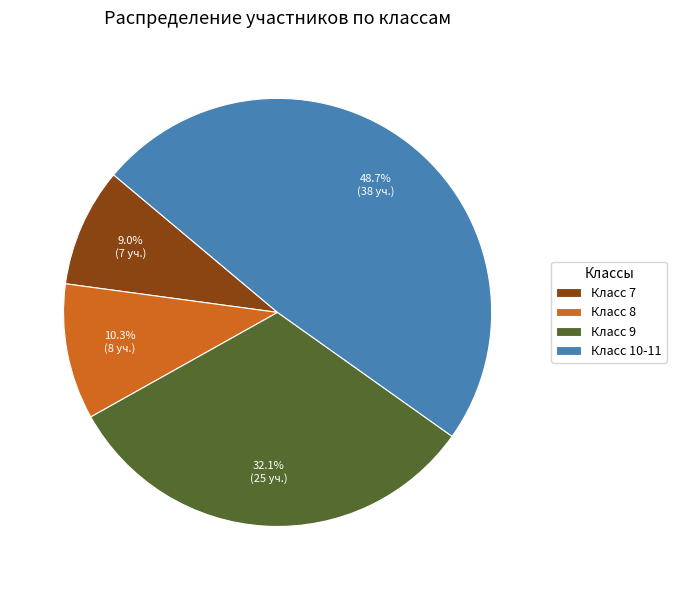

To the nearest percent, what is the average slice percentage?

25%